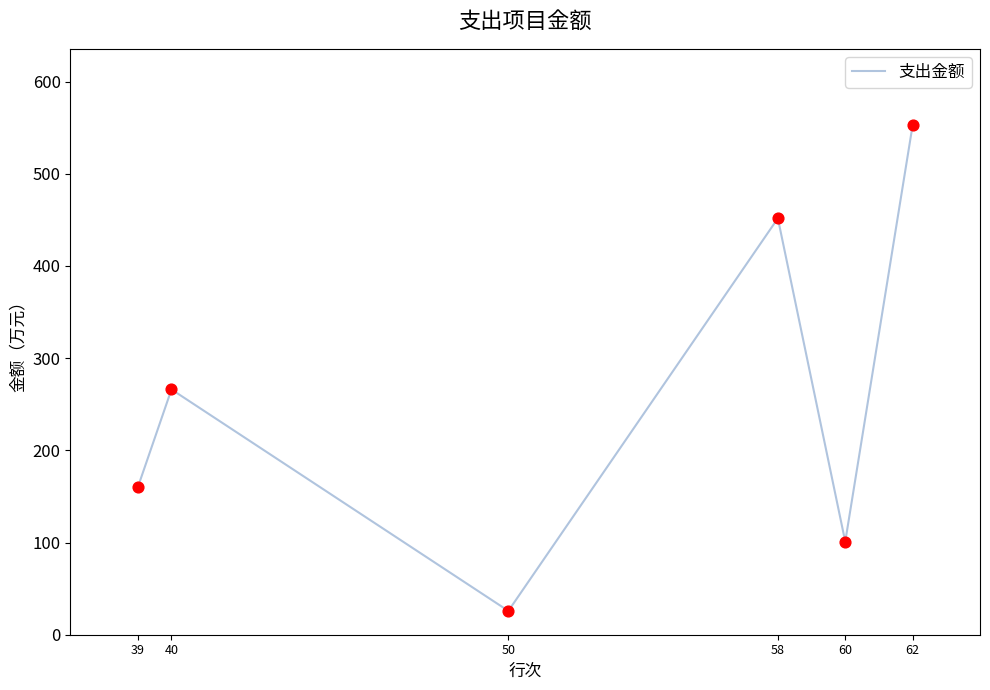

Between 58 and 60, which is larger?

58